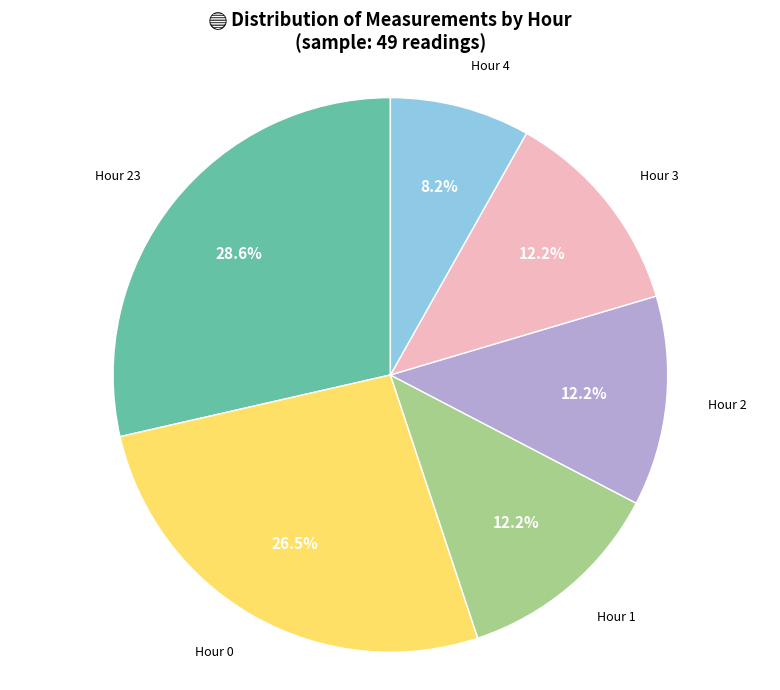

Is there any slice that represents more than half of the pie?

No